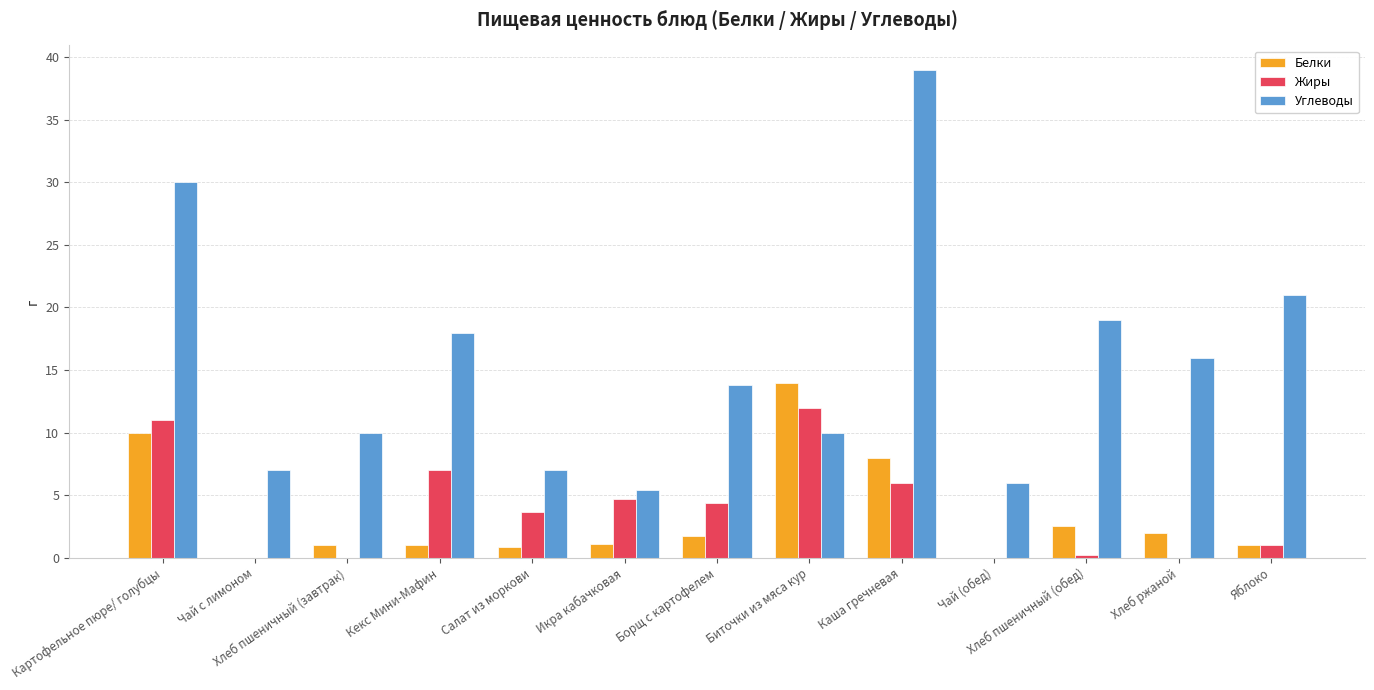

Are the bars horizontal?

No